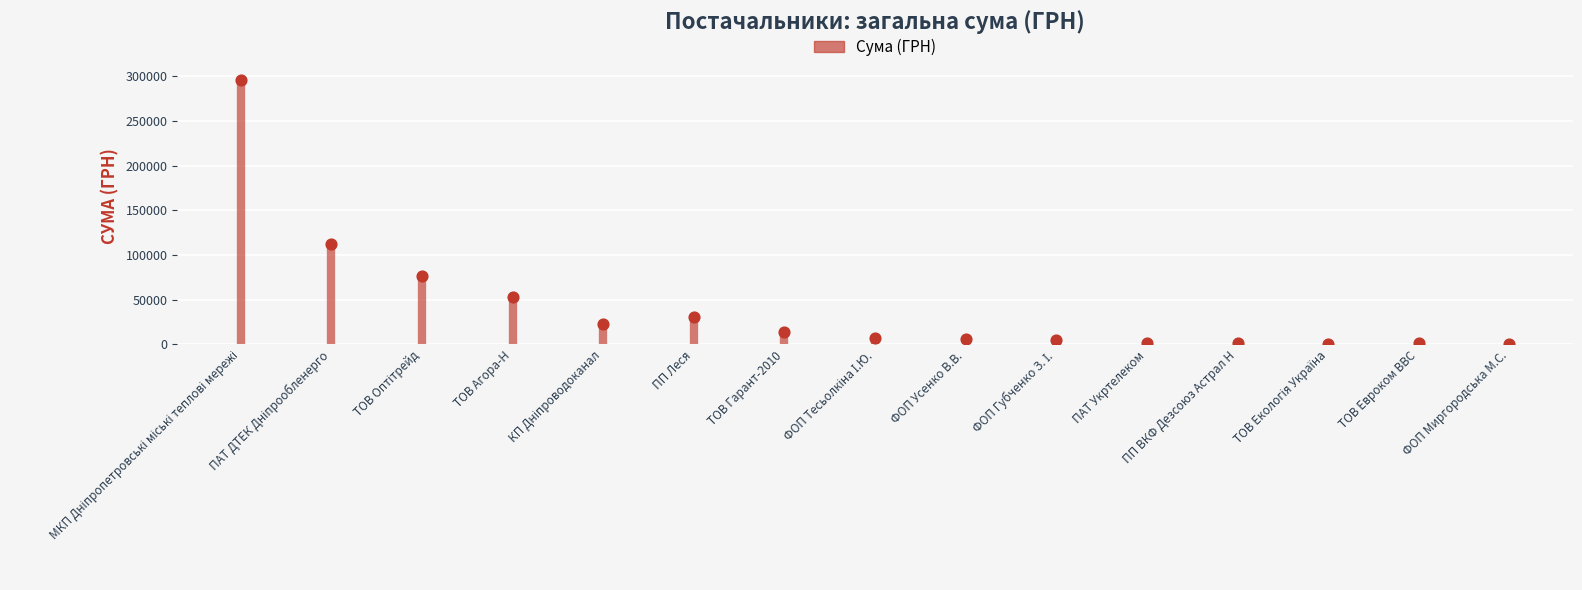

What Y value in the scatter plot is closest to 148153?

111990.4